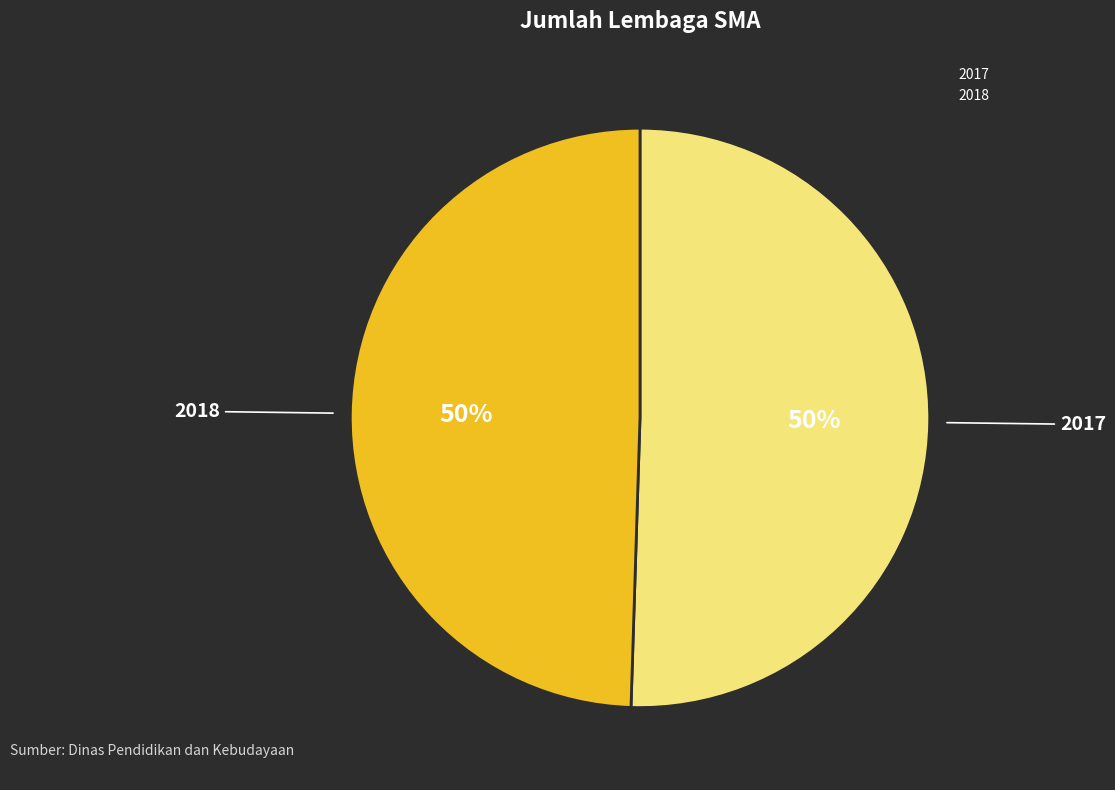

Between 2017 and 2018, which is larger?

2017